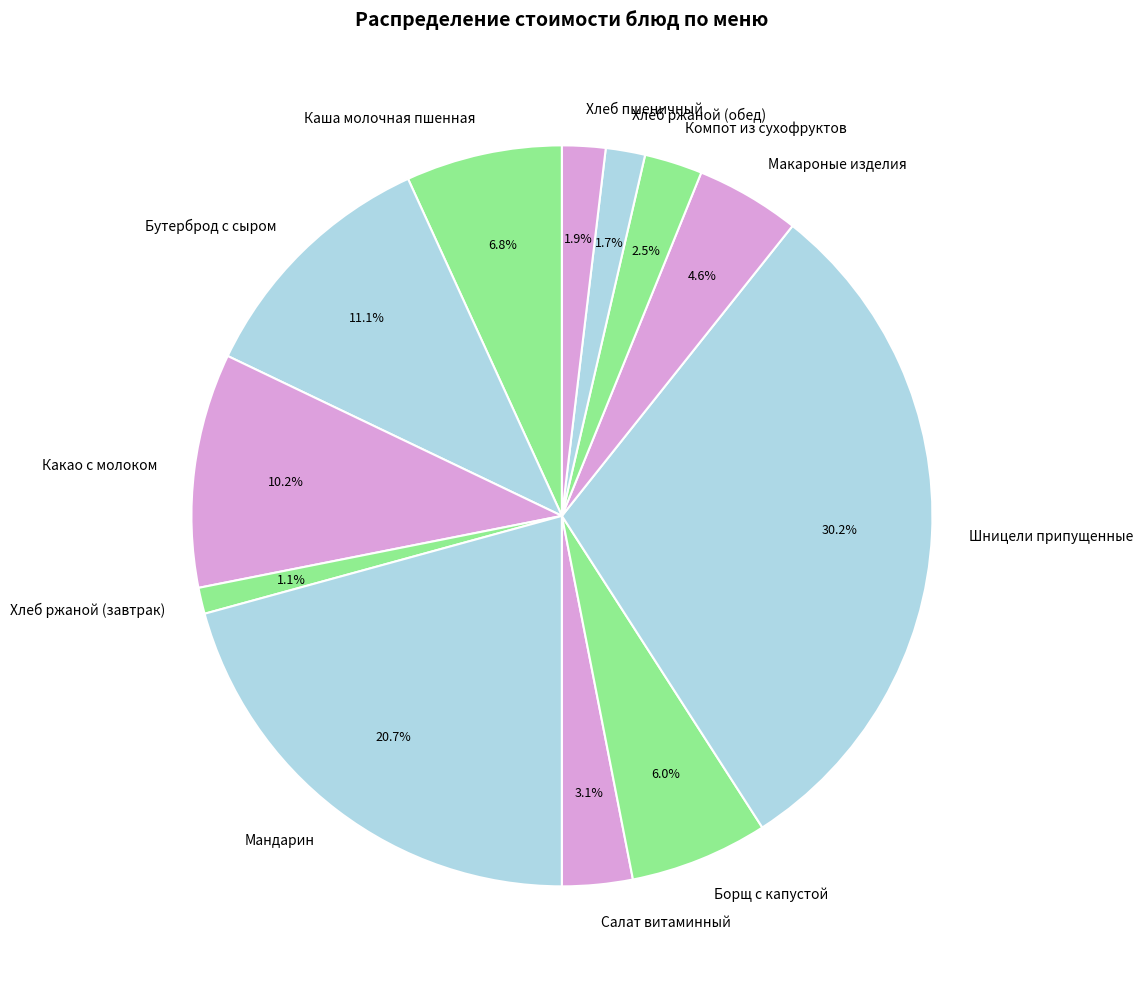

What percentage is NOT represented by Хлеб пшеничный?

98.1%